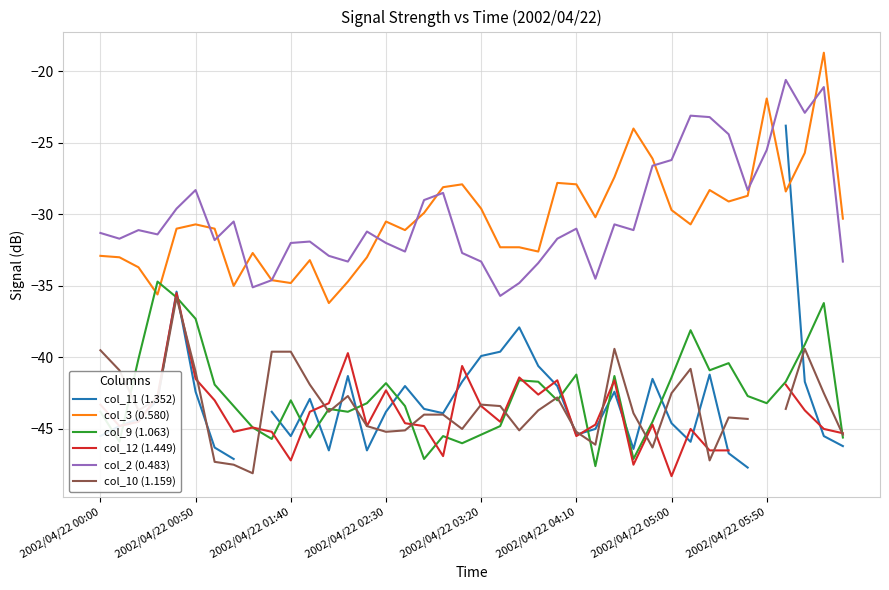

Which series has the largest total across all categories?

col_2 (0.483)